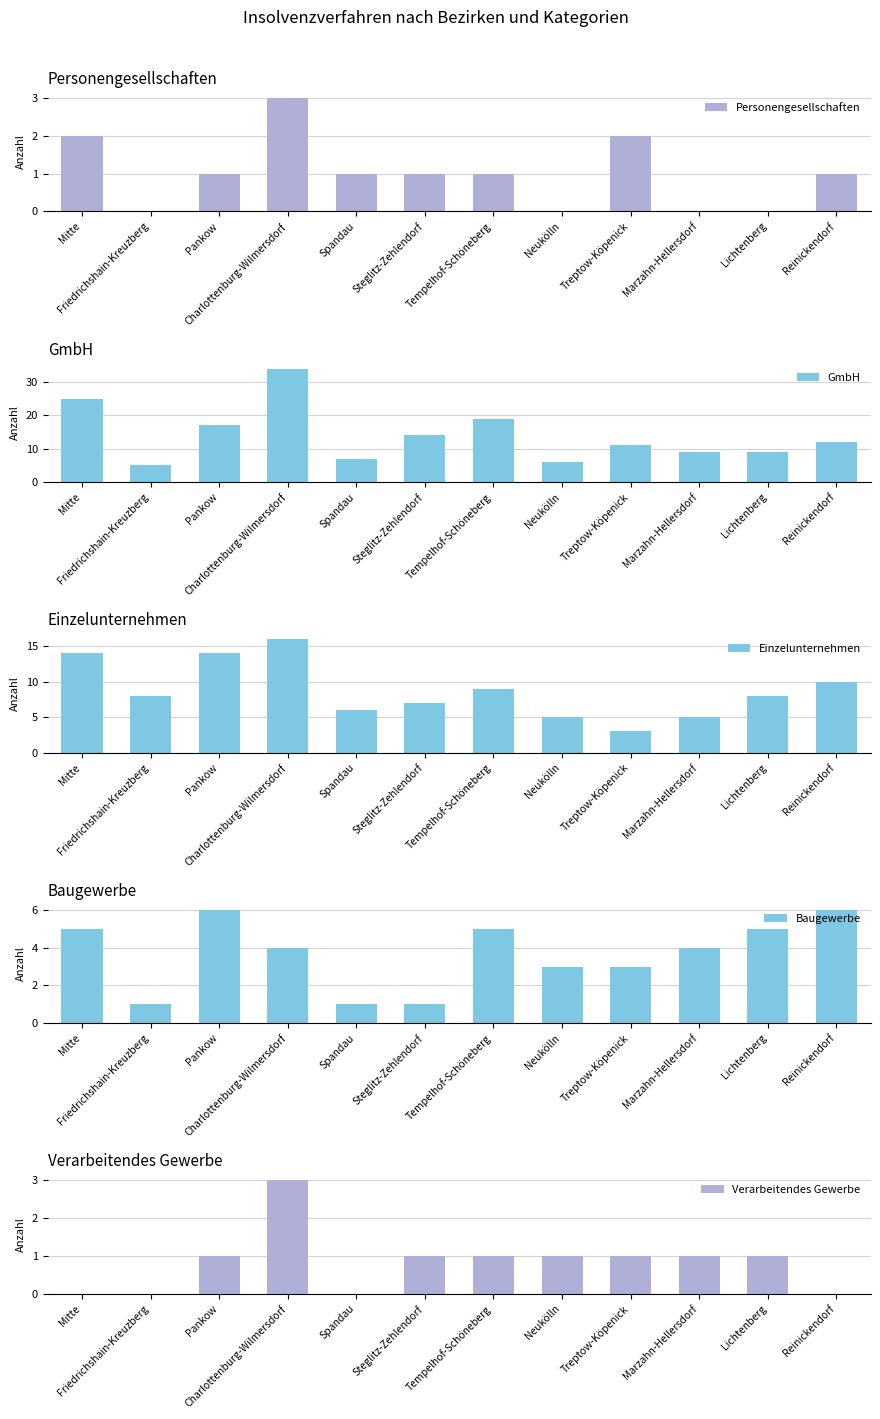

Which series changed the most between Mitte and Marzahn-Hellersdorf?

GmbH